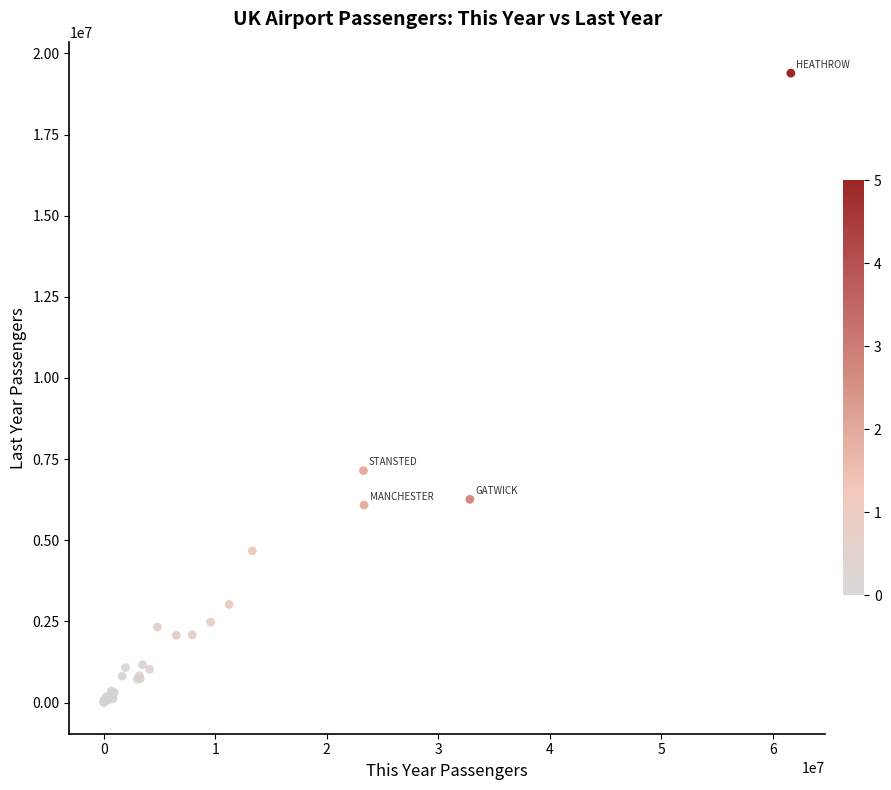

What Y value in the scatter plot is closest to 9700187?

7145802